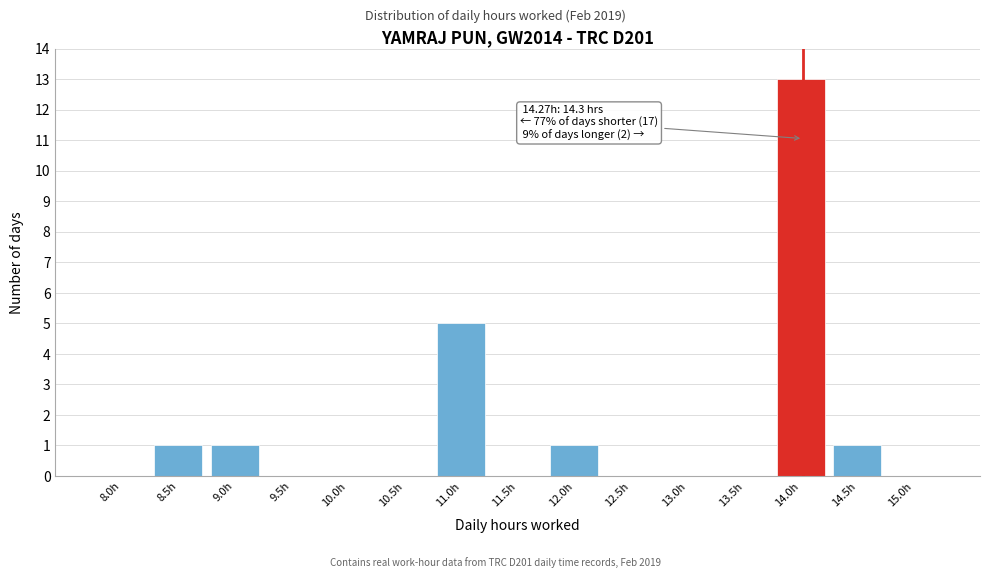

Reading left to right, transcribe all the data shown in this chart.

8.0h=0	8.5h=1	9.0h=1	9.5h=0	10.0h=0	10.5h=0	11.0h=5	11.5h=0	12.0h=1	12.5h=0	13.0h=0	13.5h=0	14.0h=13	14.5h=1	15.0h=0